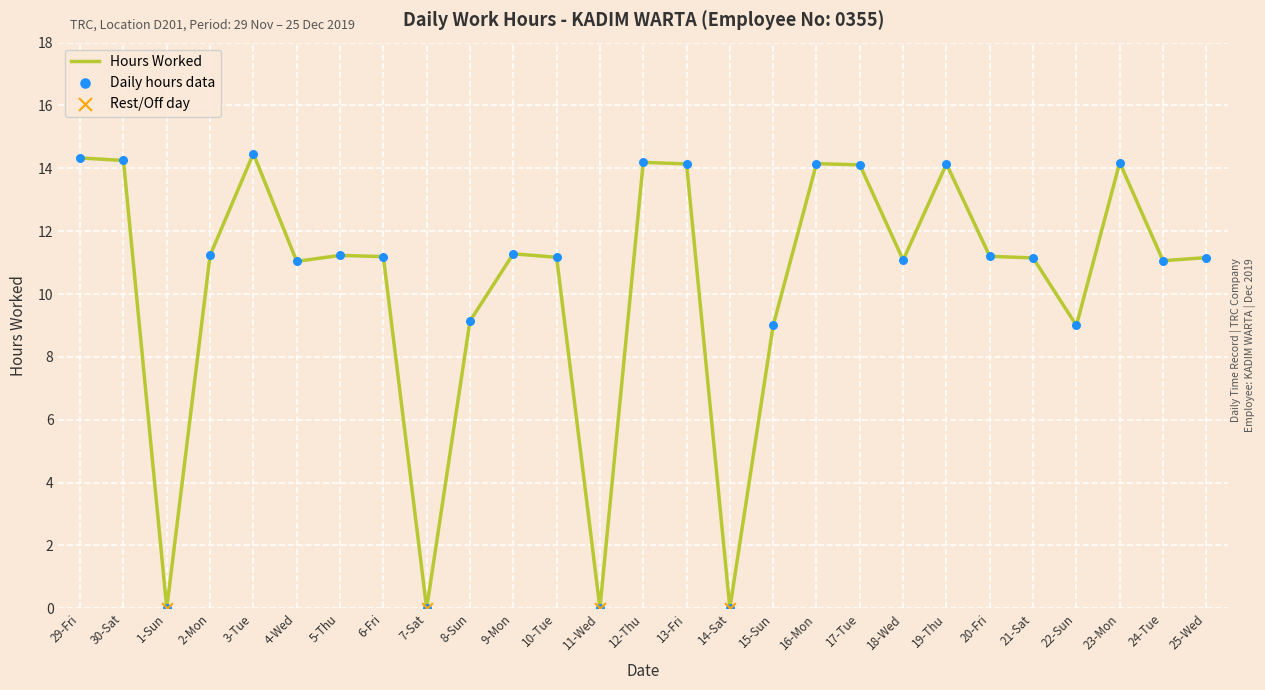

What is the change in value from 4-Wed to 9-Mon?

+0.2